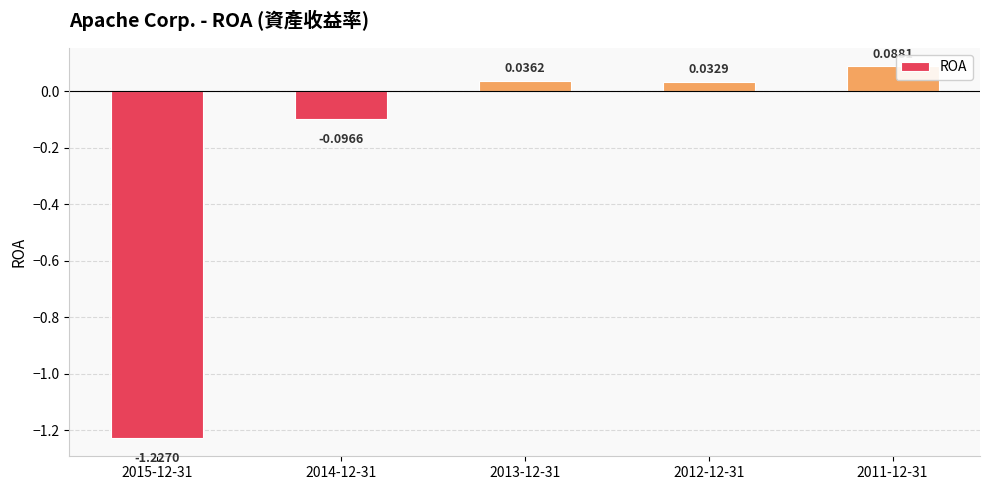

Between 2014-12-31 and 2011-12-31, which is larger?

2011-12-31